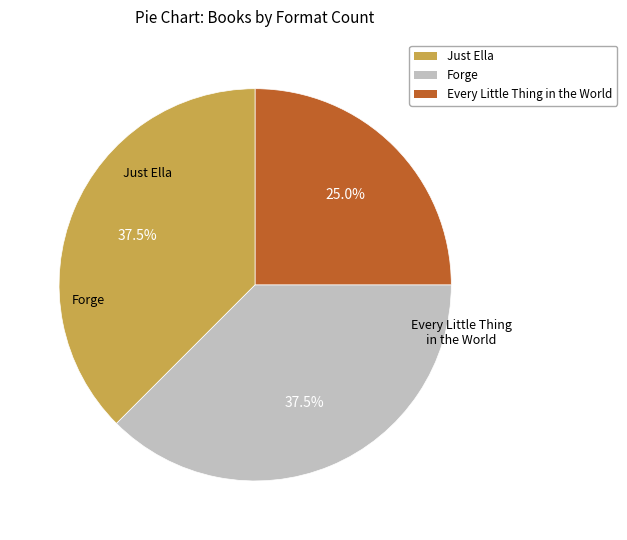

Which slice is the smallest?

Every Little Thing in the World